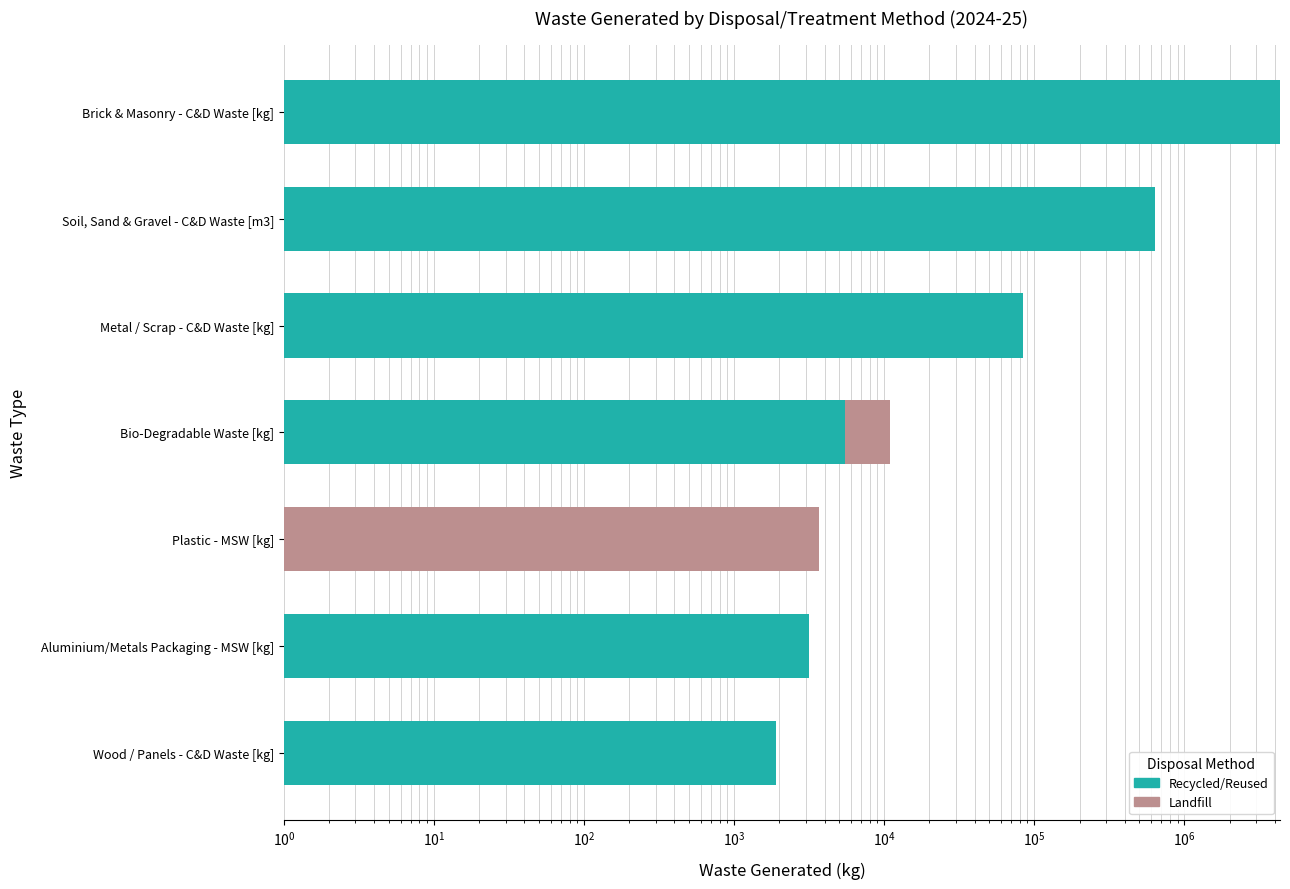

How many values in the Recycled/Reused series exceed 5475?

3